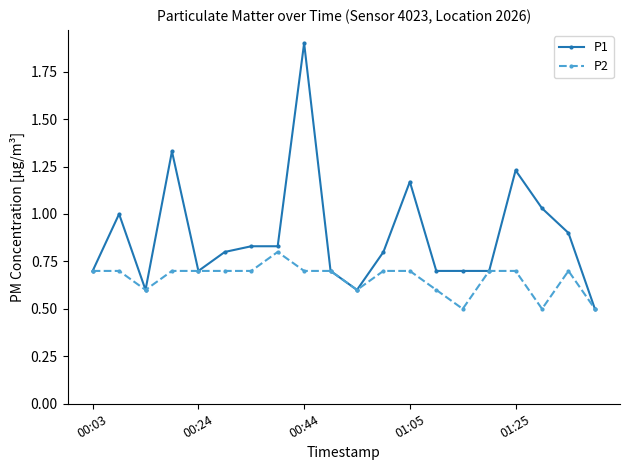

Which series has the widest spread of values?

P1